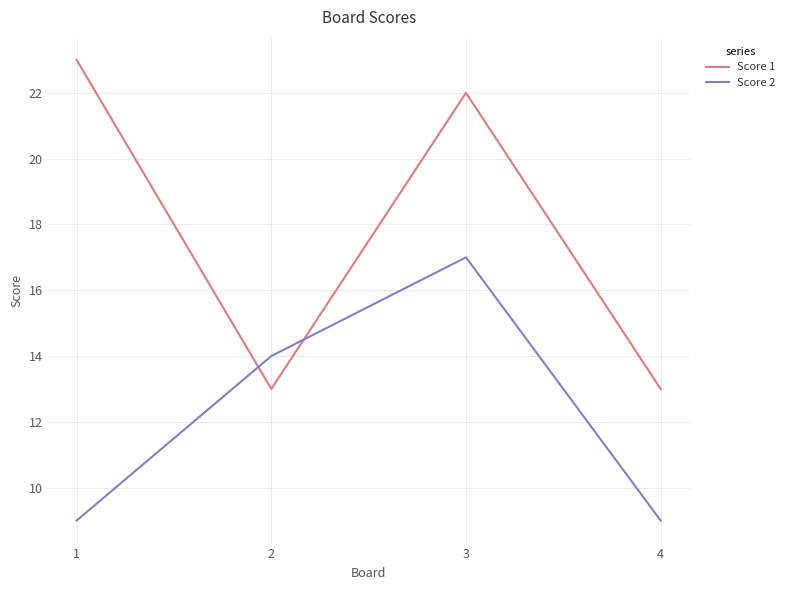

List the series in order of their peak value, lowest first.

Score 2, Score 1